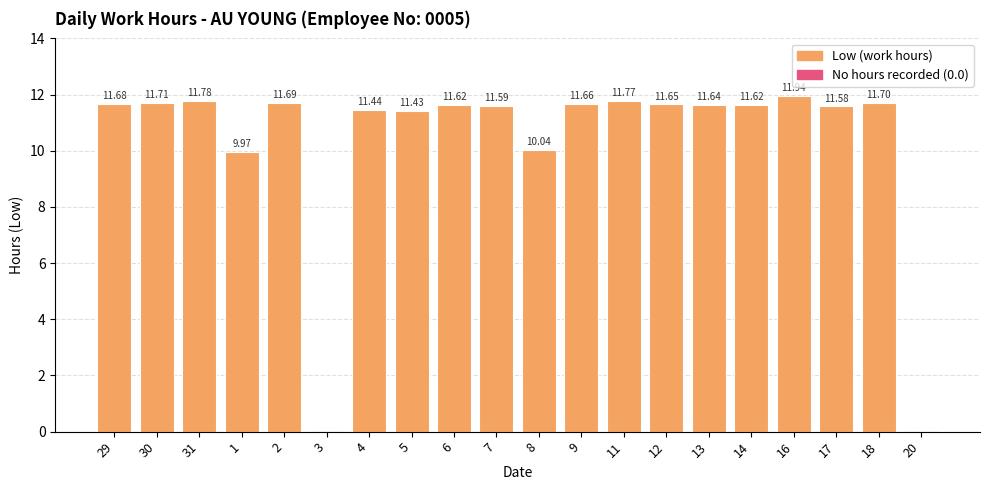

Which has a higher value, 8 or 31?

31